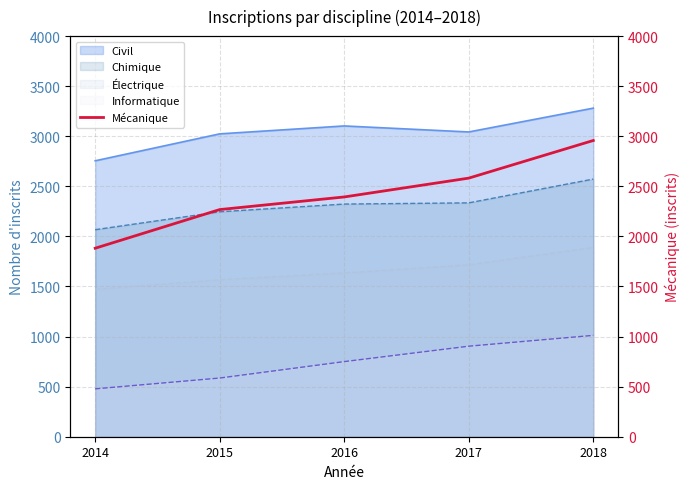

What is the change in value from 2014 to 2018?

+1075.8